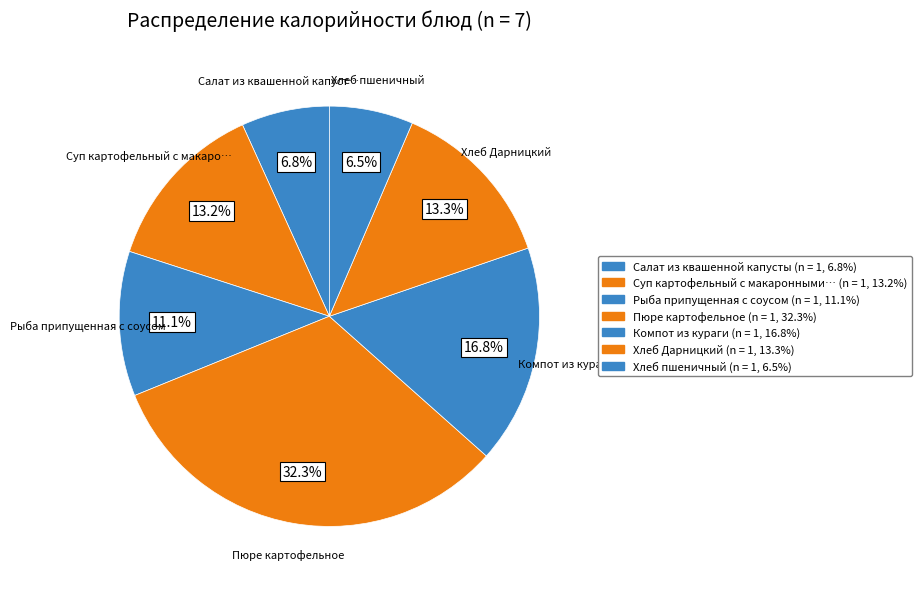

How many segments does this pie chart have?

7